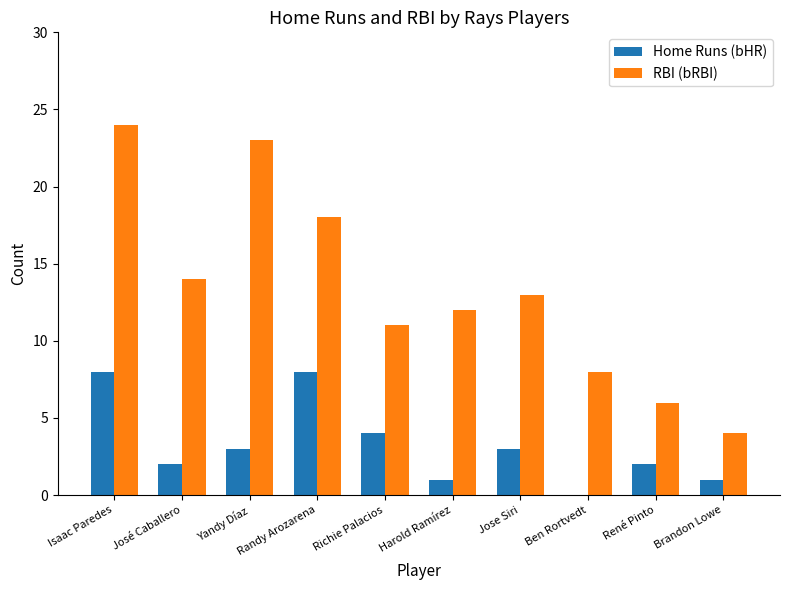

Which label corresponds to the largest value in the chart?

Isaac Paredes